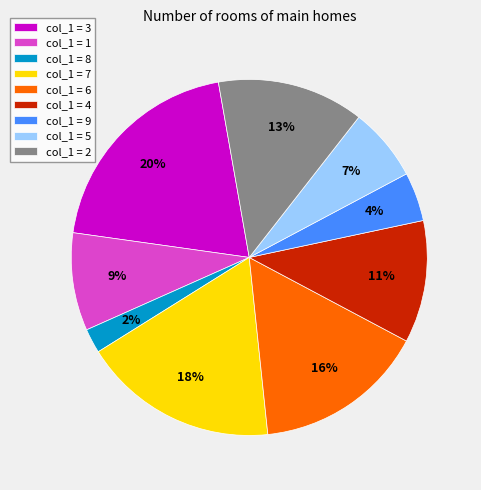

How many segments does this pie chart have?

9